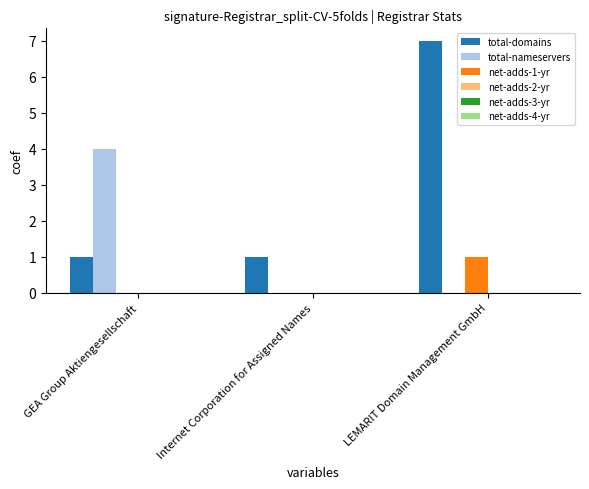

The total-domains series shows 10 at LEMARIT Domain Management GmbH. True or false?

False